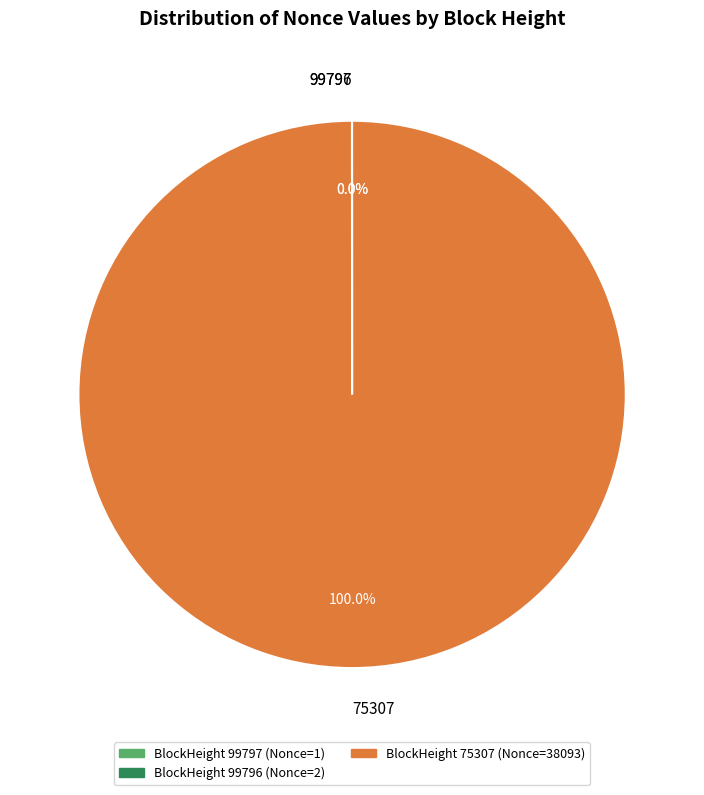

Is there a majority slice in this chart?

Yes